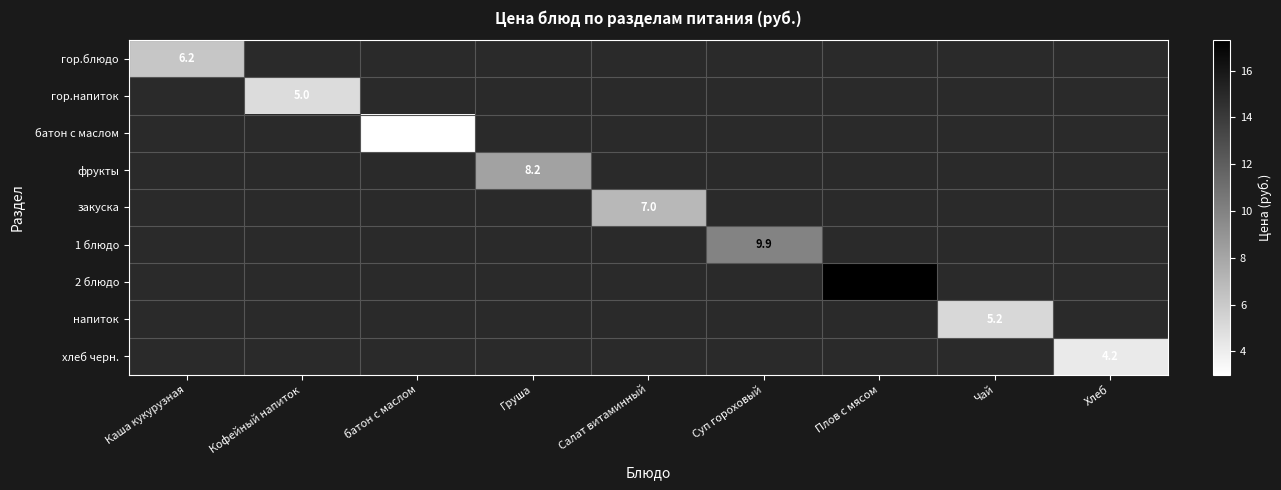

The закуска series shows 7.0 at Салат витаминный. True or false?

True